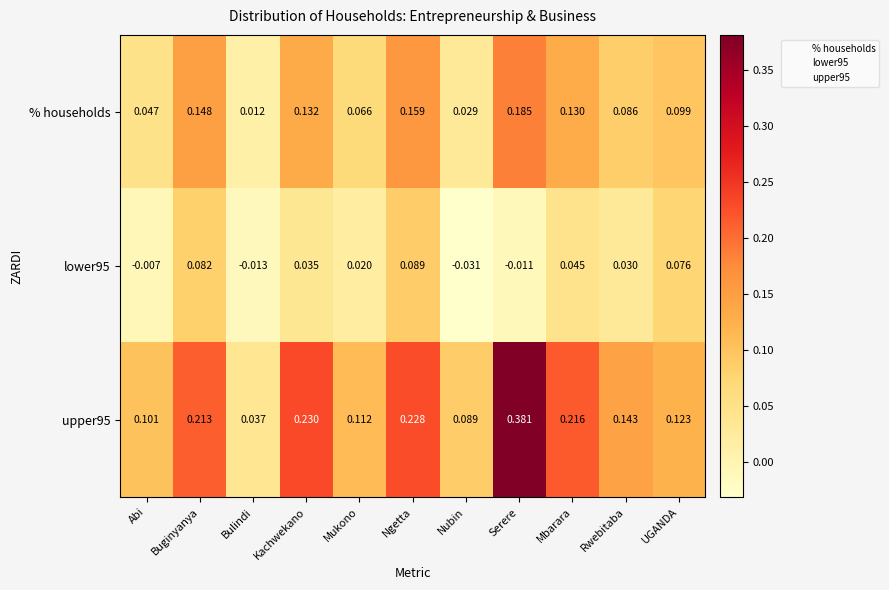

Rank the series at Mukono from lowest to highest value.

lower95, % households, upper95